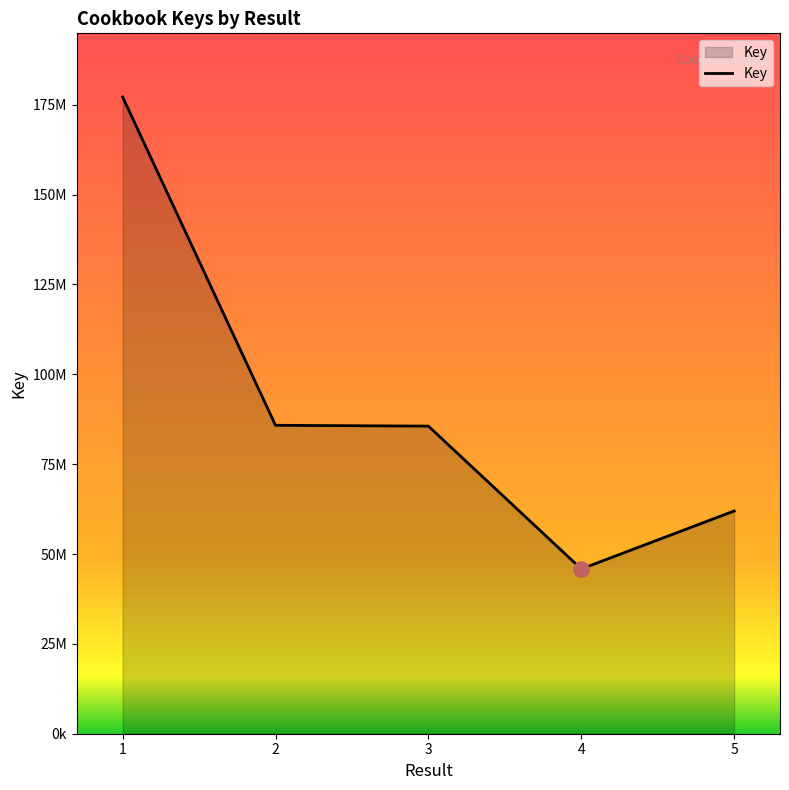

Is this an area chart (filled region under the line)?

Yes